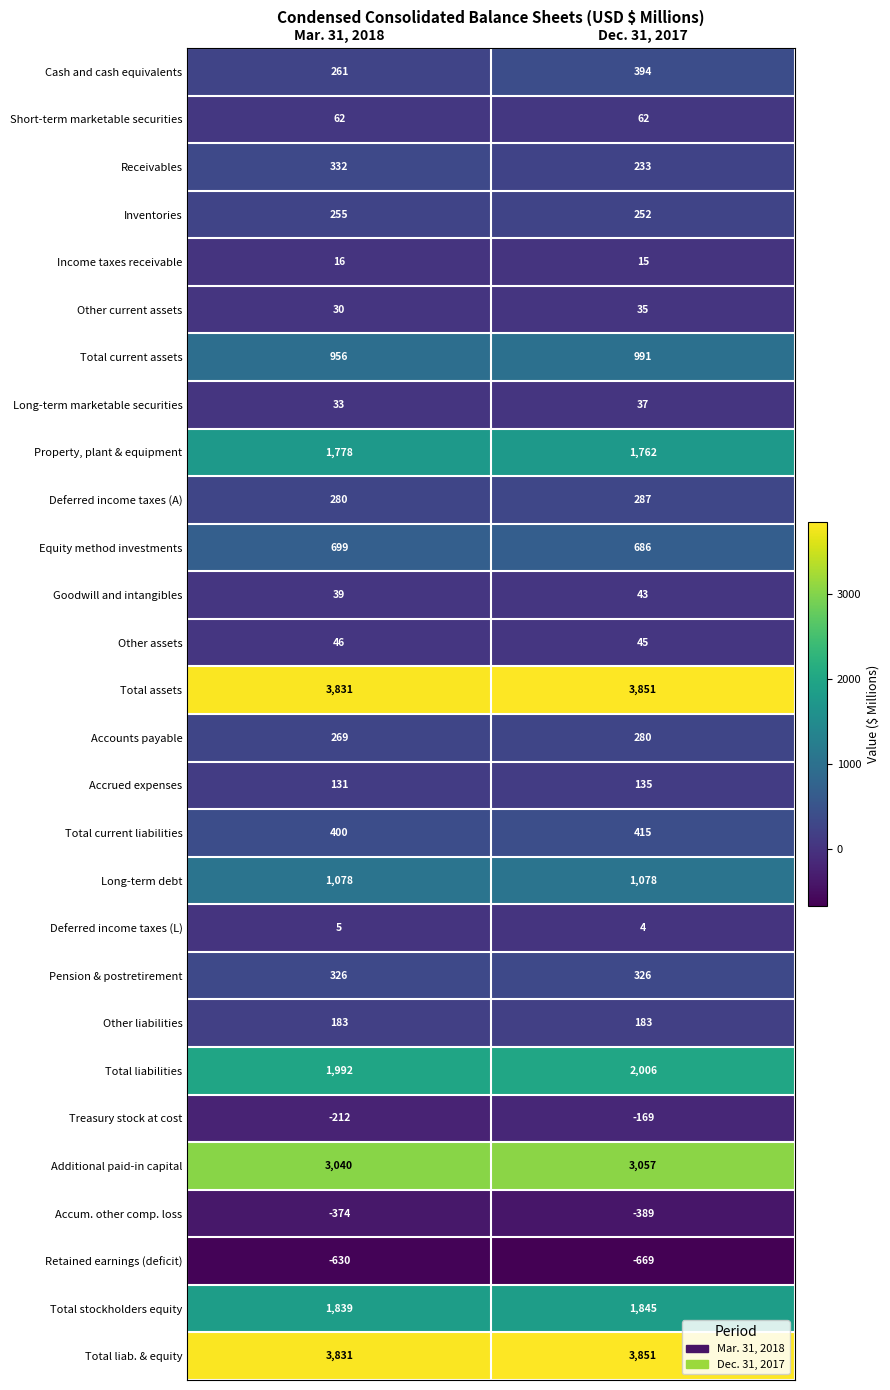

Between Mar. 31, 2018 and Dec. 31, 2017, which series saw the biggest shift?

Cash and cash equivalents